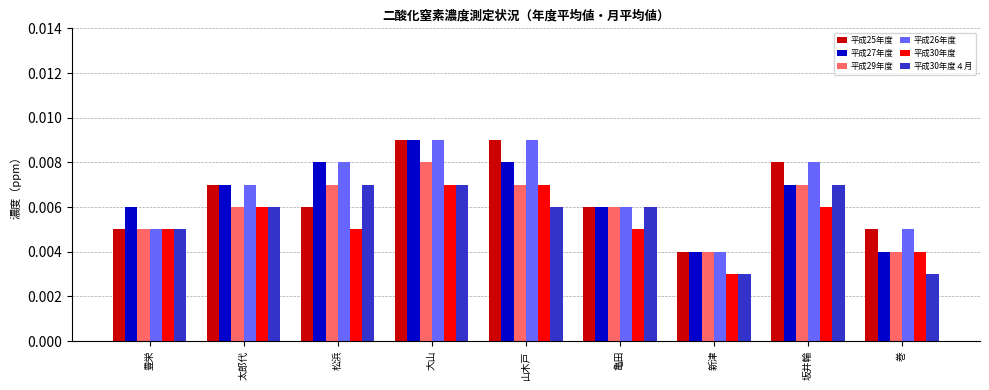

Which category has the highest value in the 平成27年度 series?

大山